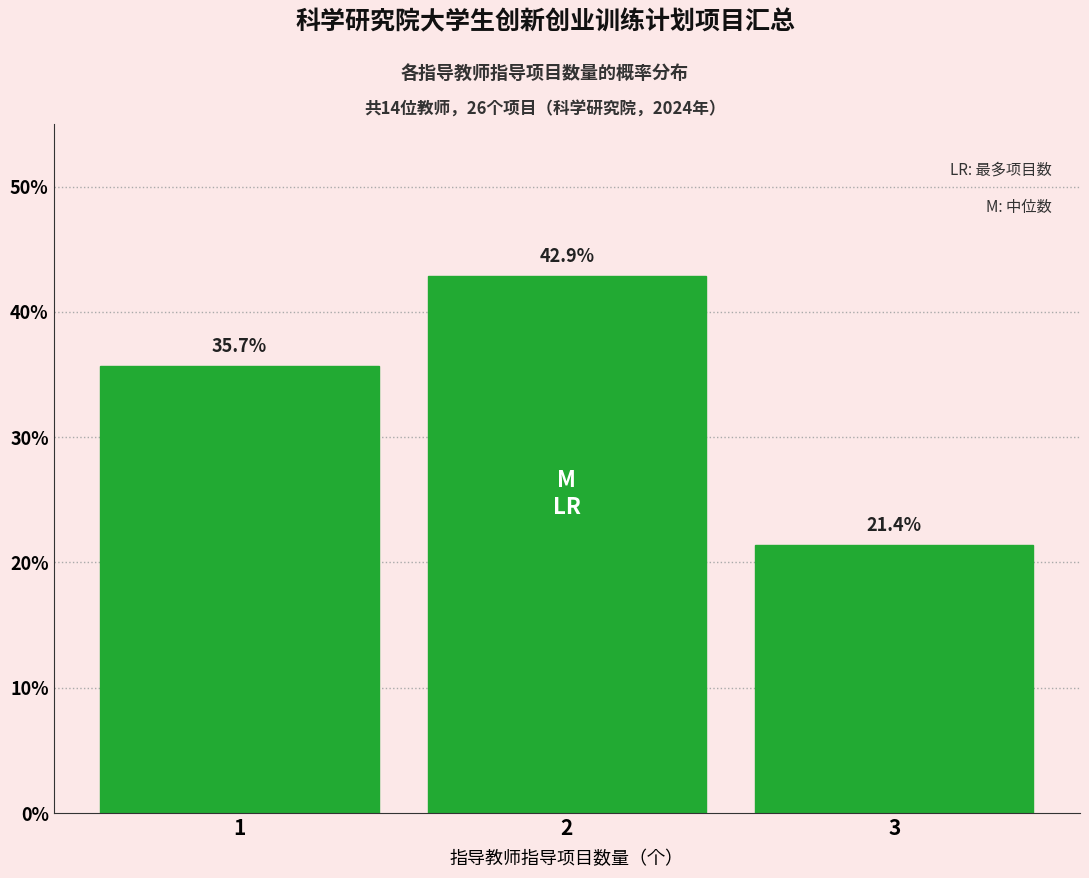

Reading left to right, what are all the values shown in this chart?

1=35.7	2=42.9	3=21.4